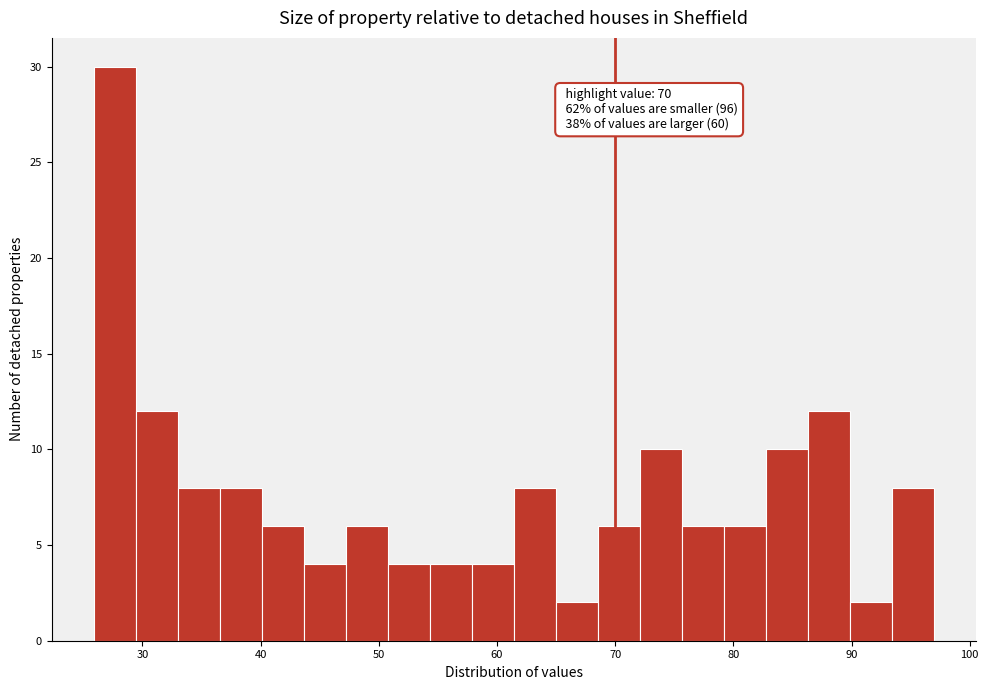

Read against the x-axis, roughly where is the centre of the tallest bar?

28